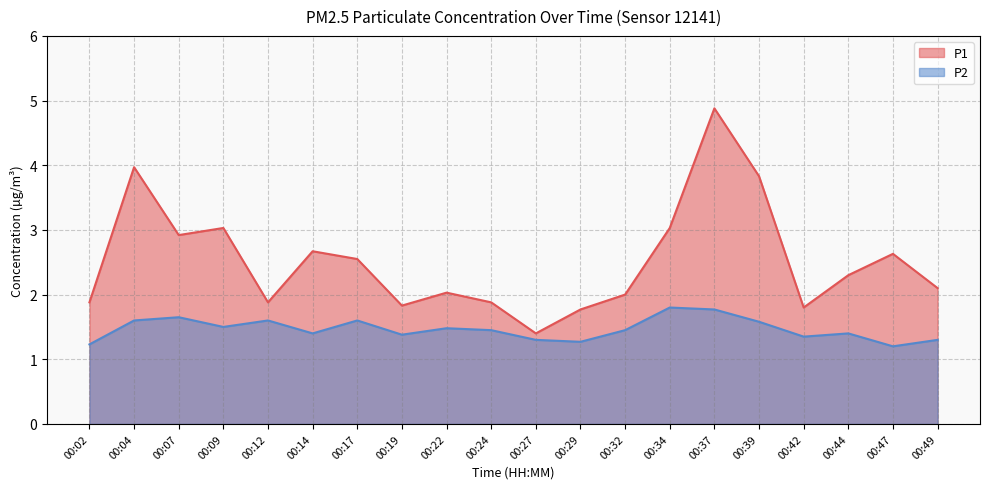

Which category has the lowest value across all series?

00:47